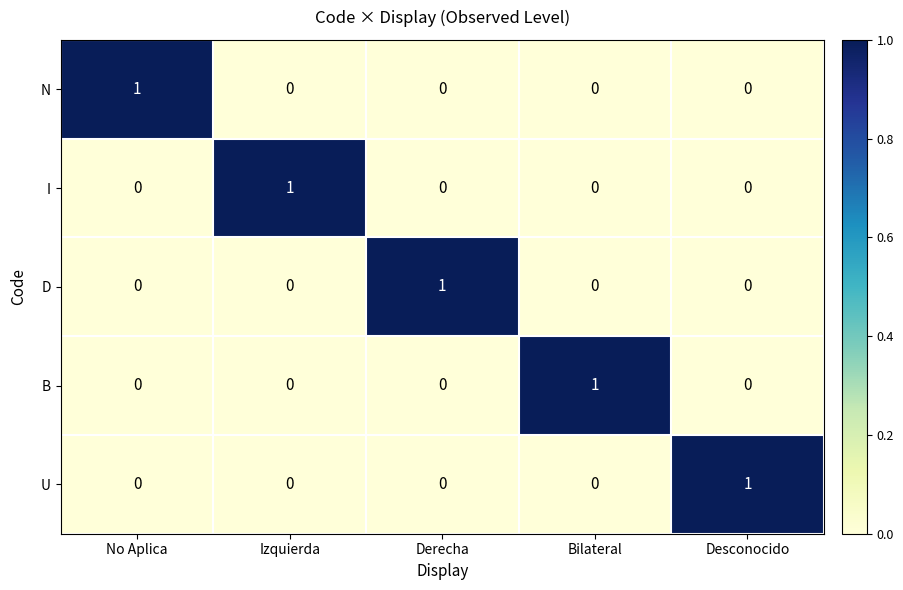

Is the value of B at Izquierda greater than the value of U at Desconocido?

No